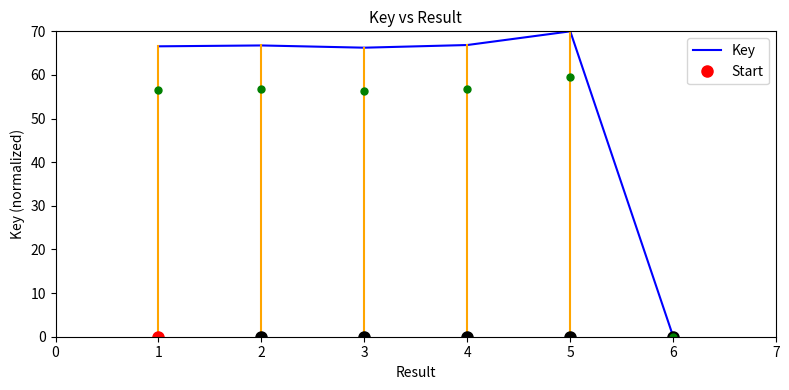

What is the value of the 5th point from the left?

70.0